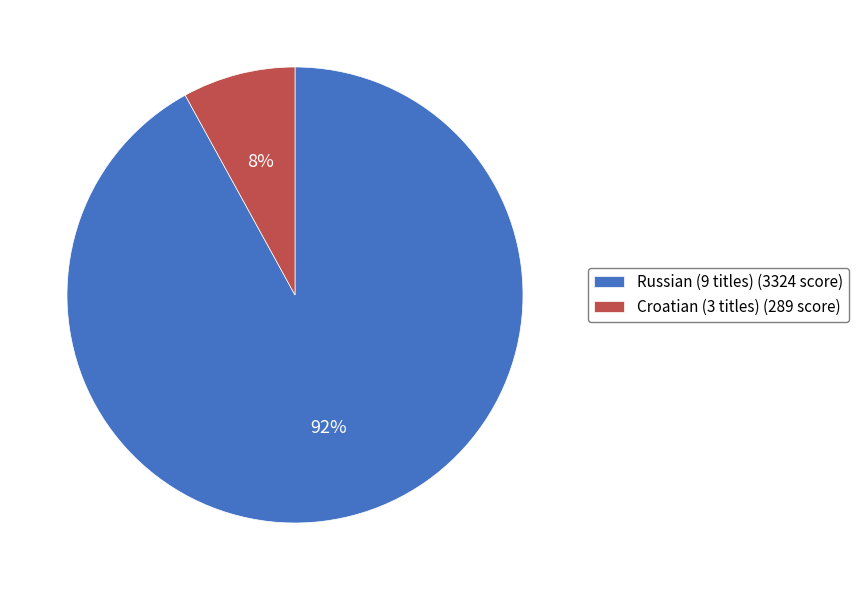

Count the number of slices in the pie.

2